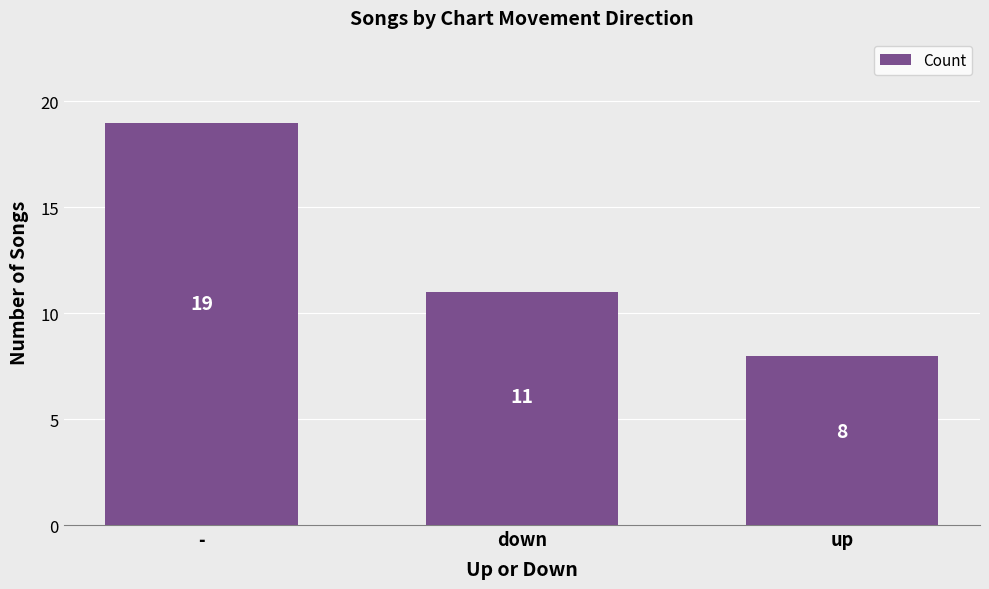

Are the bars grouped side by side (vs. stacked)?

No